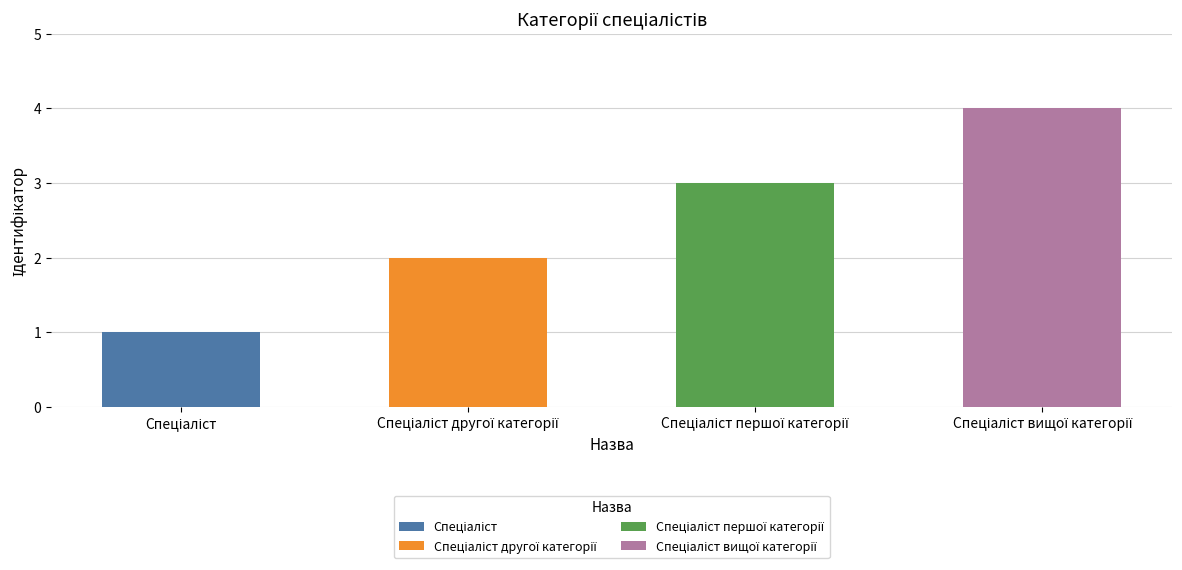

What is the label of the 3rd bar from the right?

Спеціаліст другої категорії